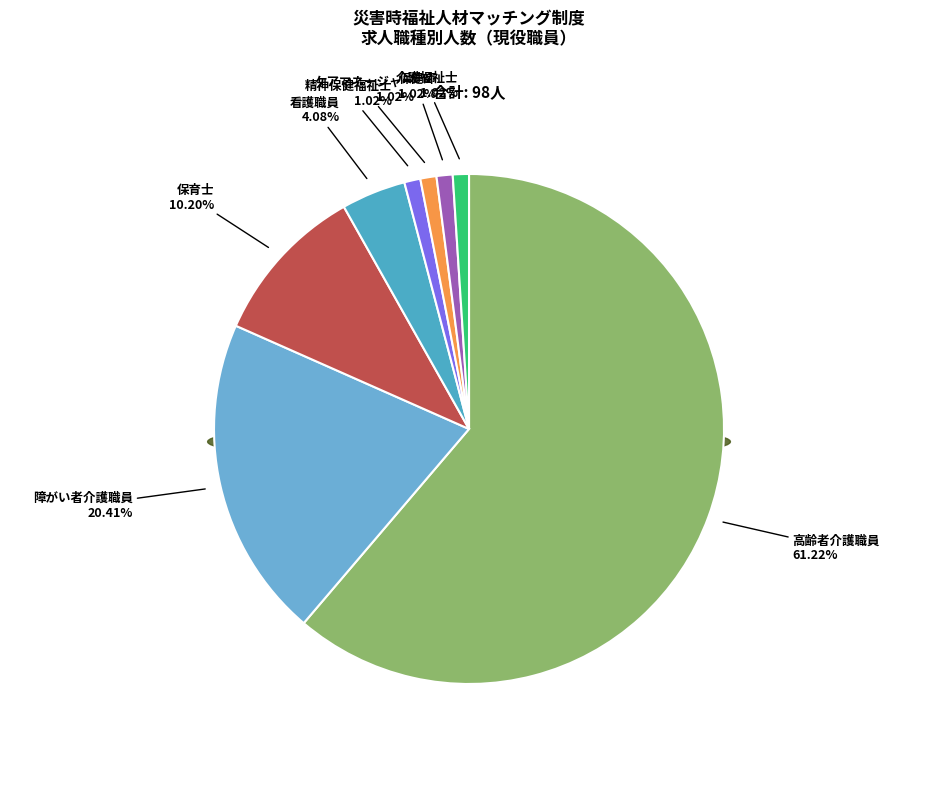

What percentage is the 障がい者介護職員 slice, to the nearest percent?

20%